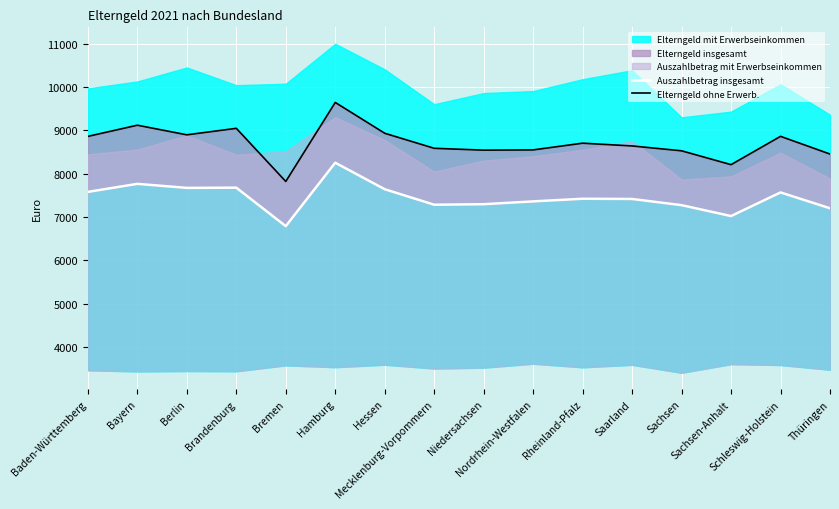

Which series has the largest range (max minus min)?

Elterngeld ohne Erwerb.